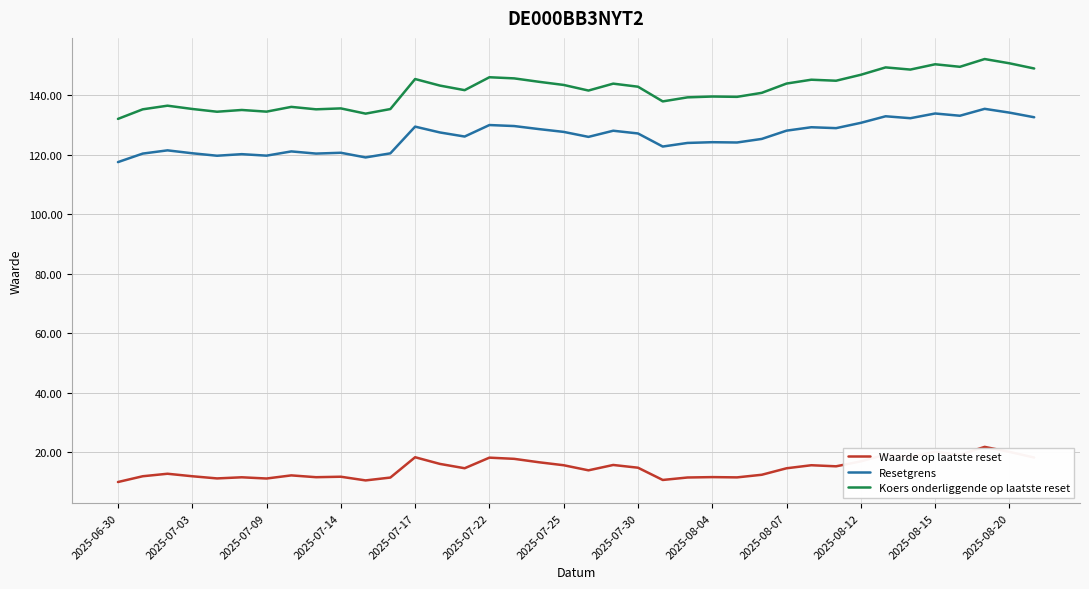

What is the difference between the maximum and minimum values in the Koers onderliggende op laatste reset series?

20.1